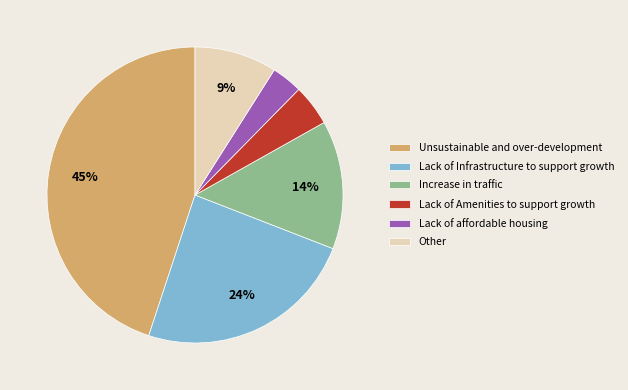

Is there any slice that represents more than half of the pie?

No